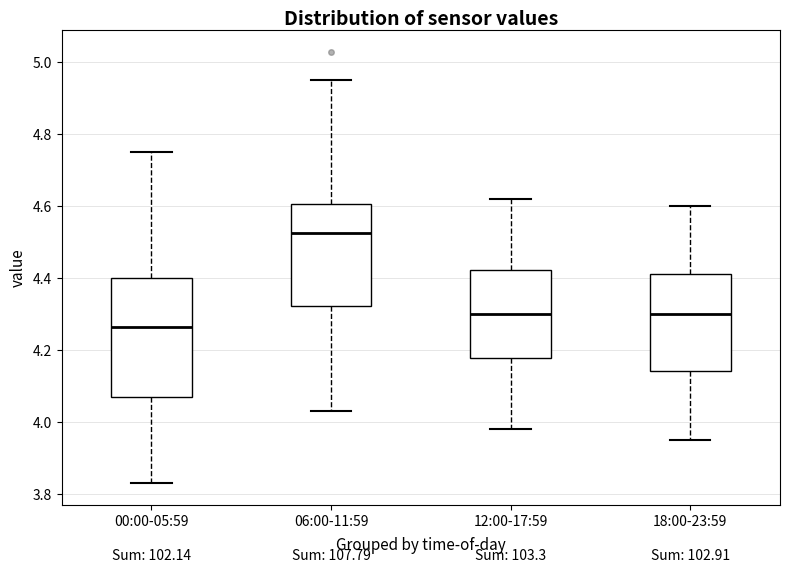

Which box's median line is the highest?

06:00-11:59